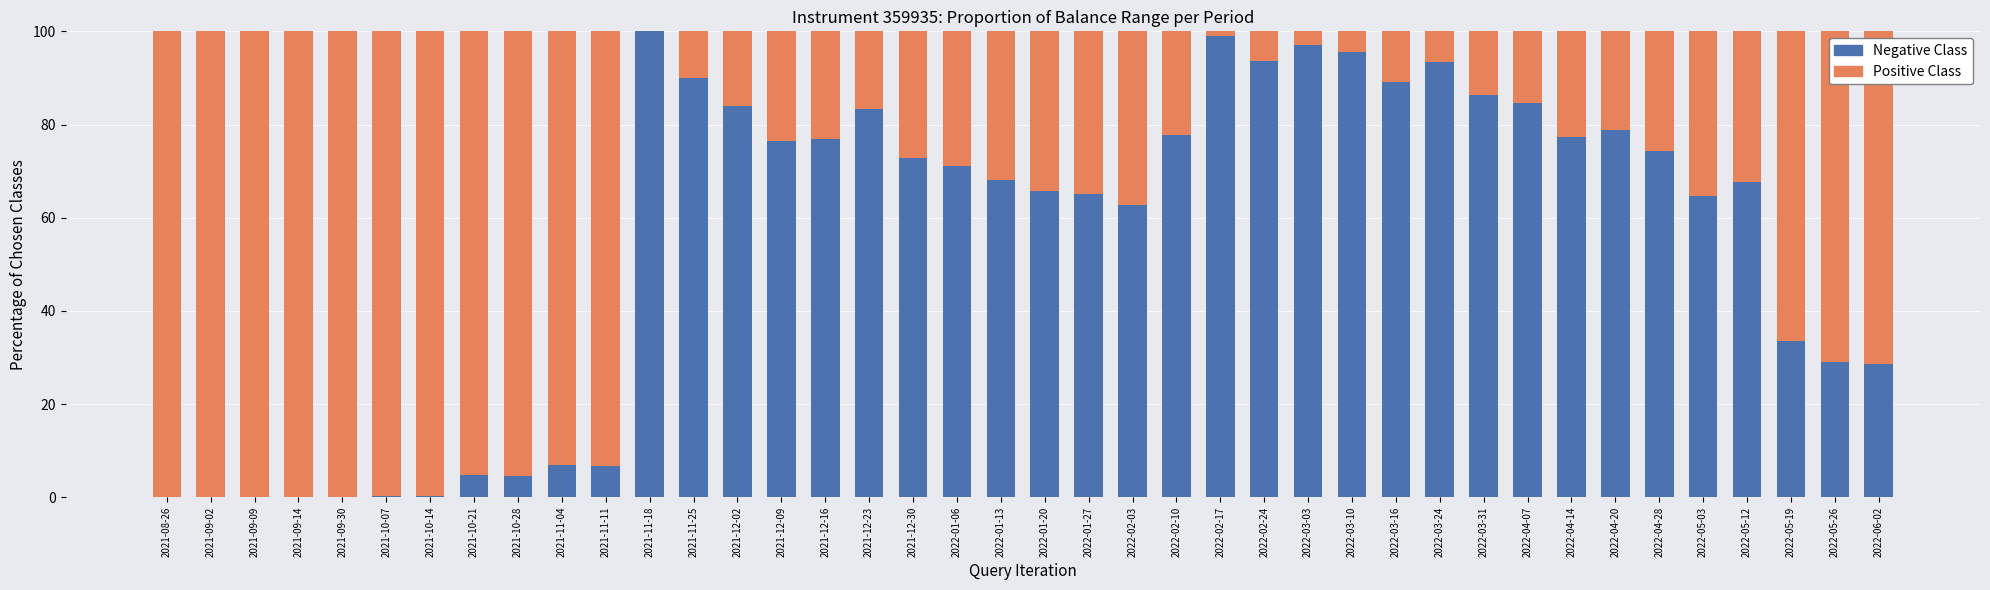

What are all the series names shown in the legend?

Positive Class, Negative Class